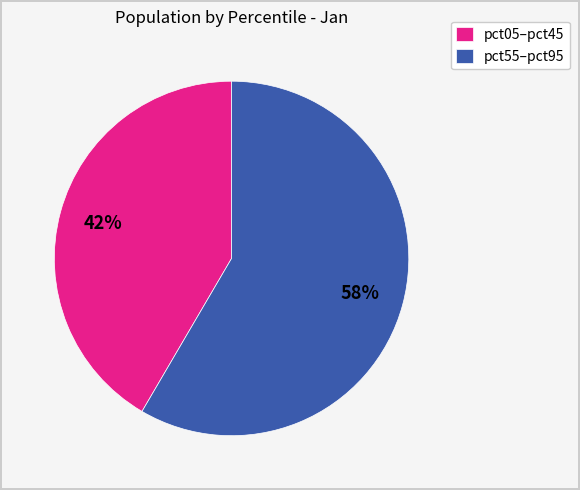

How many segments does this pie chart have?

2